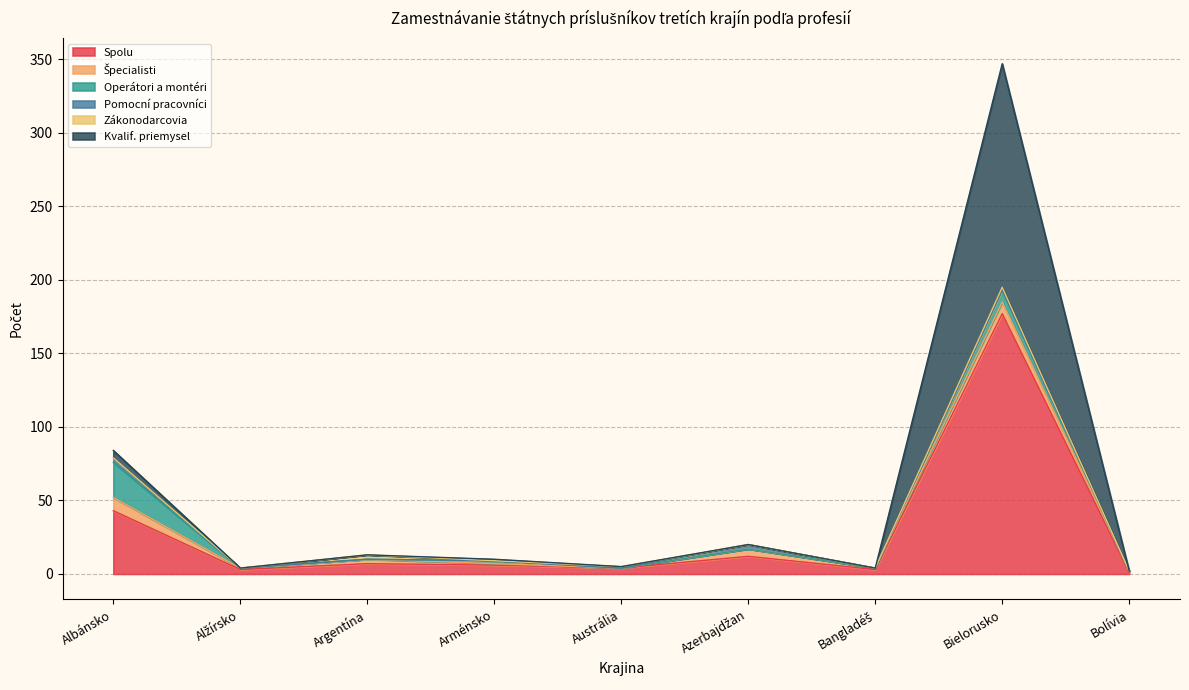

Which label corresponds to the largest value in the chart?

Bielorusko